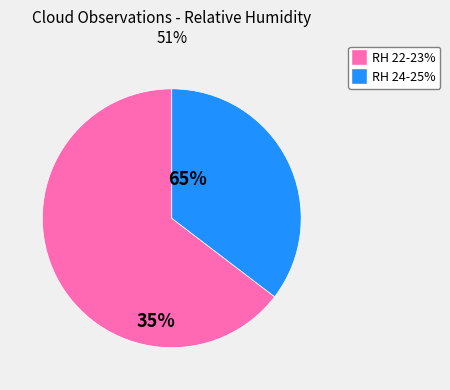

How many segments does this pie chart have?

2